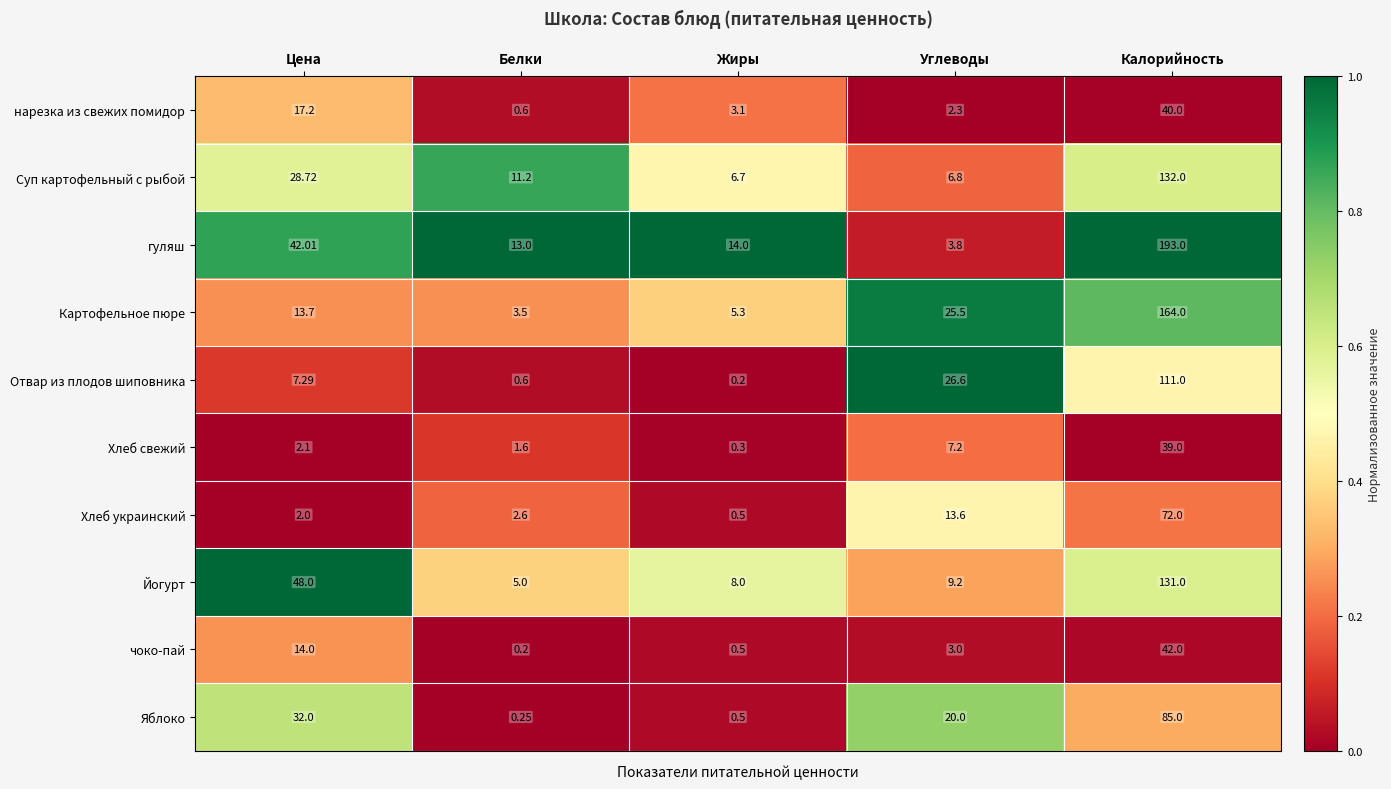

Which category has the lowest value in the Суп картофельный с рыбой series?

Жиры